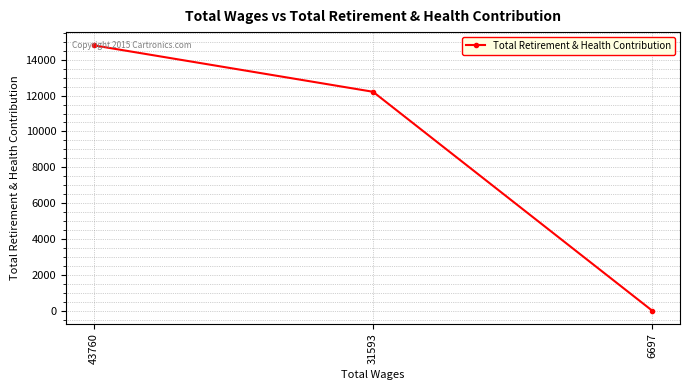

What is the sum of all values?

27016